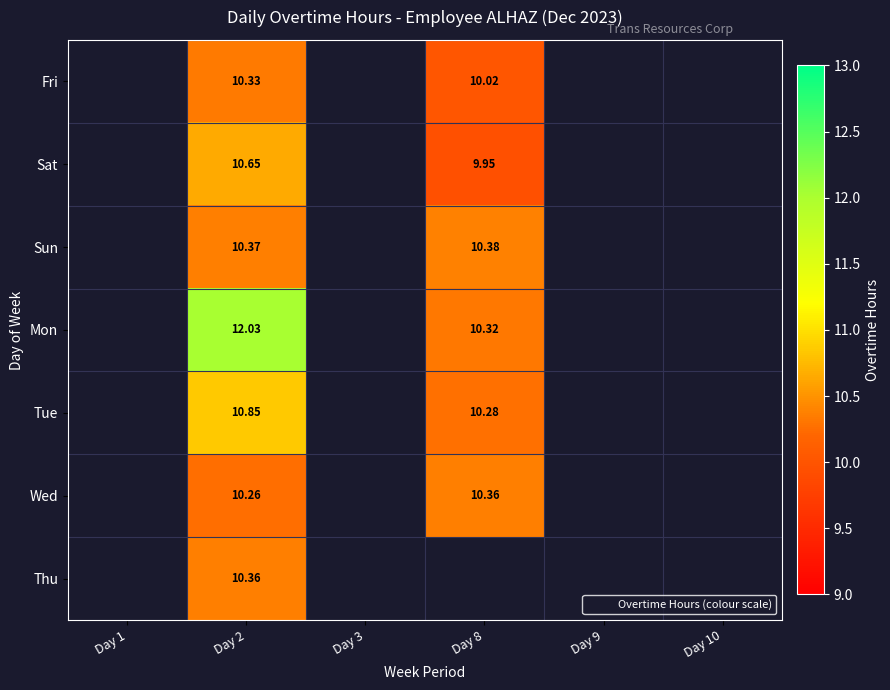

How many data points in Fri are above 10?

2